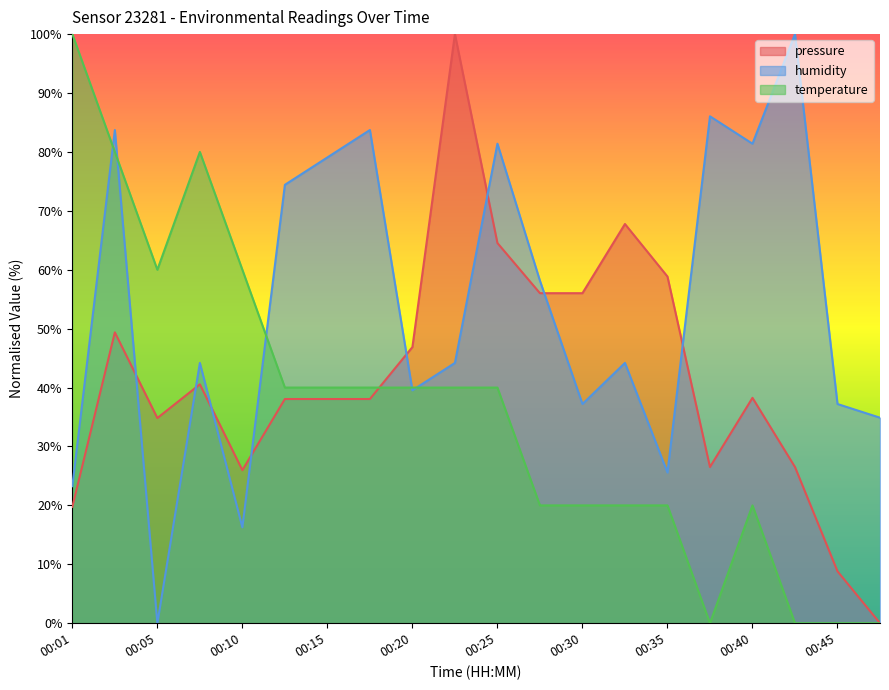

True or false: humidity has more than 2 interior local peaks.

True